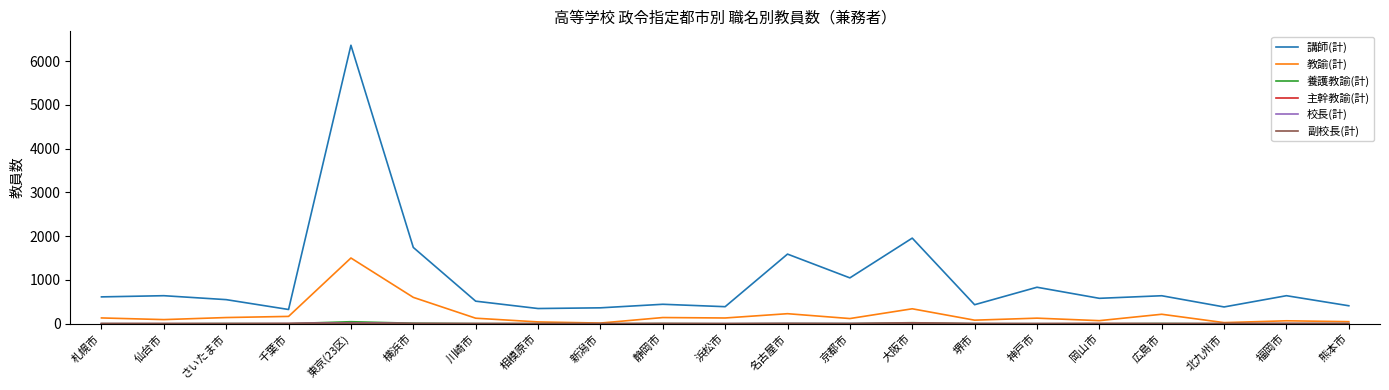

Which label corresponds to the largest value in the chart?

東京(23区)